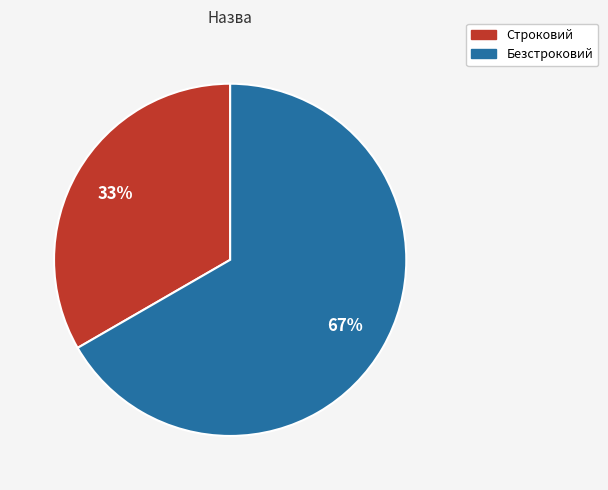

Which slice is the largest?

Безстроковий